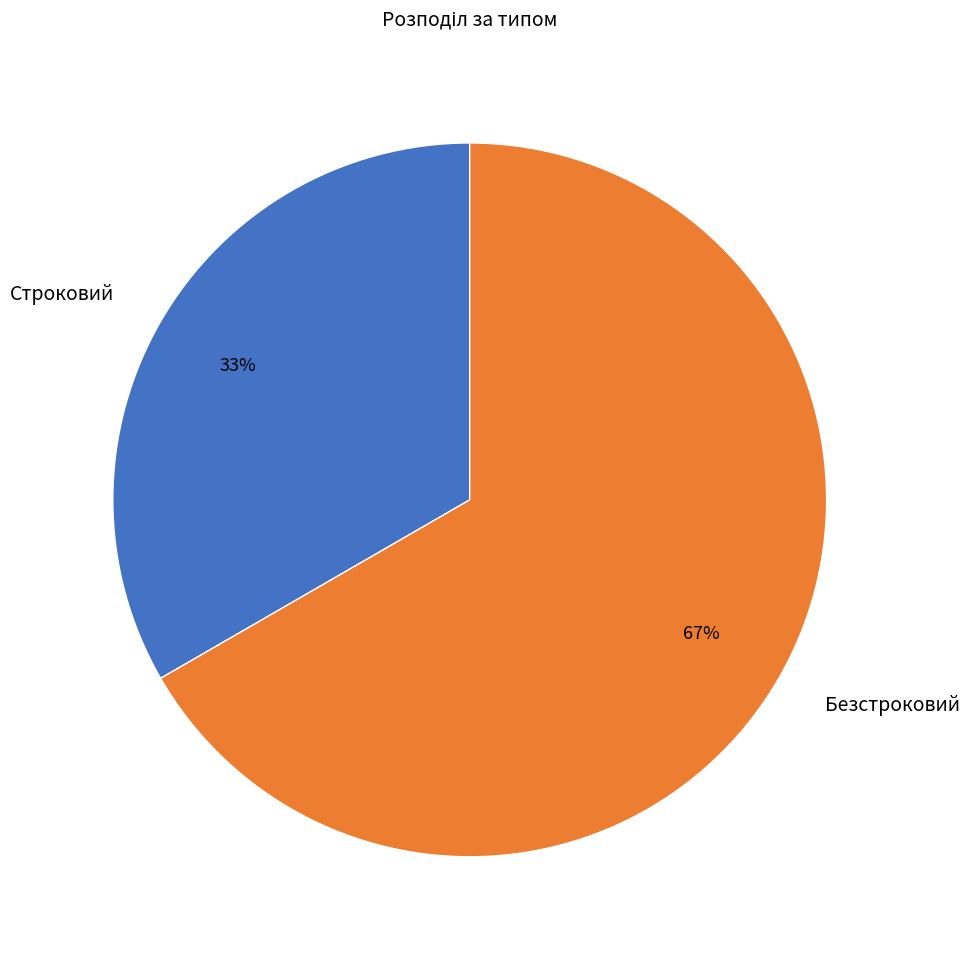

To the nearest percent, what portion does Безстроковий represent?

67%